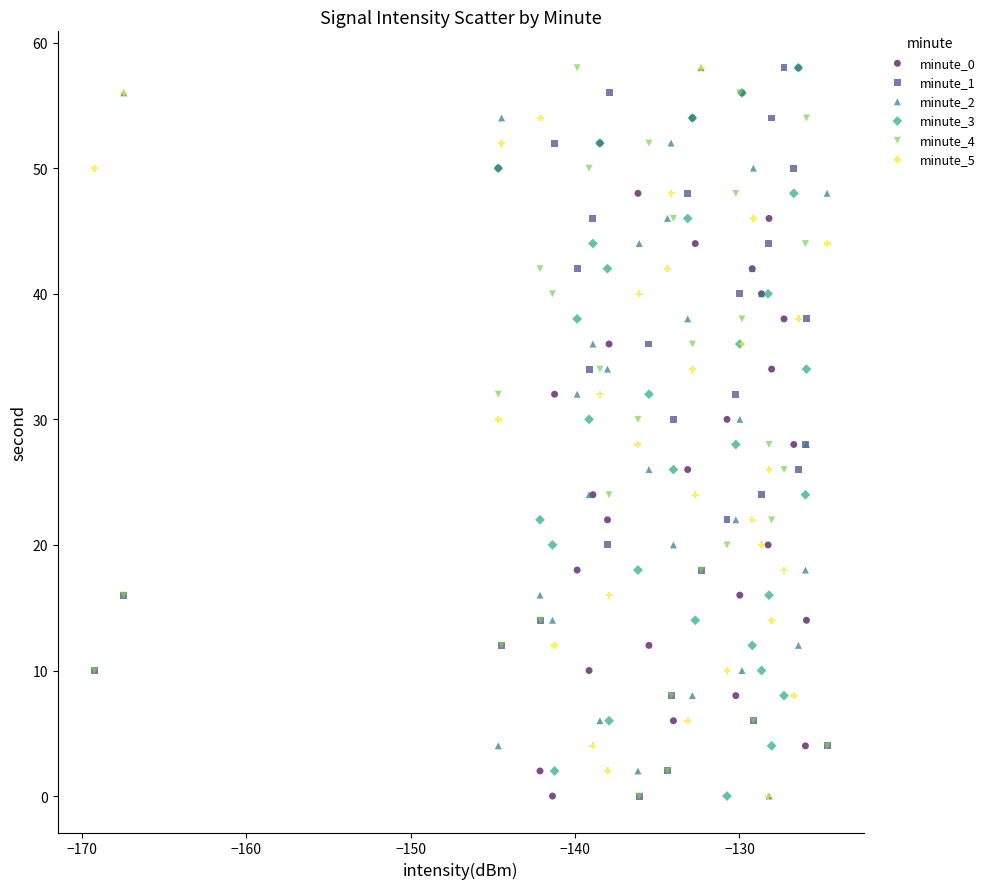

What are all the series names shown in the legend?

minute_0, minute_1, minute_2, minute_3, minute_4, minute_5